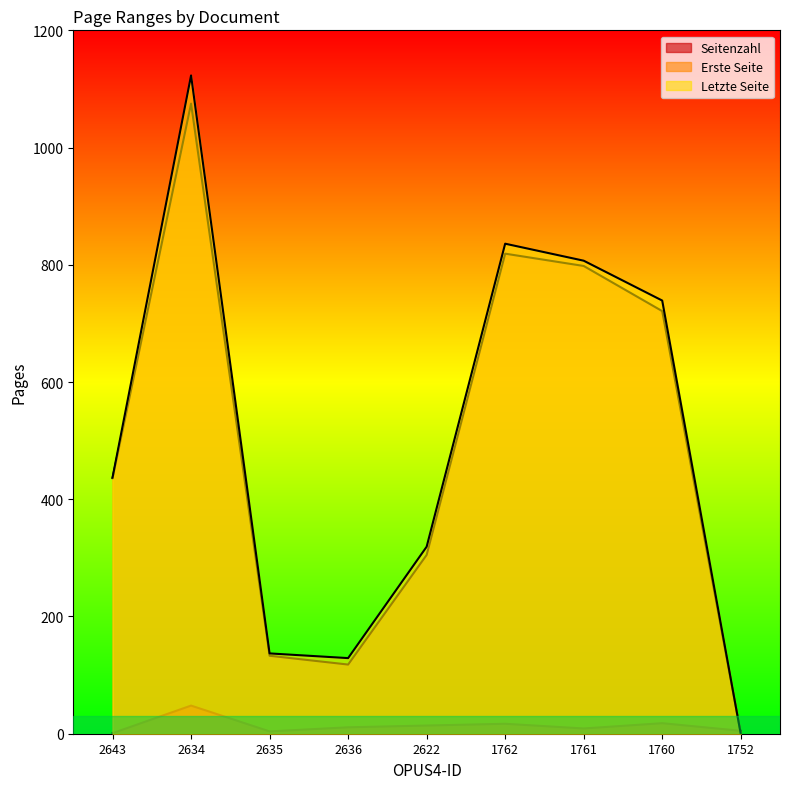

The value of Seitenzahl at 2634 is 73. True or false?

False